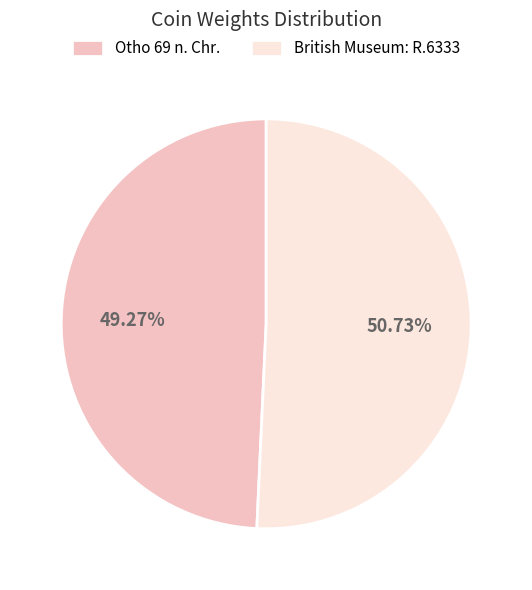

To the nearest percent, what is the difference between the Otho 69 n. Chr. and British Museum: R.6333 slice percentages?

1%